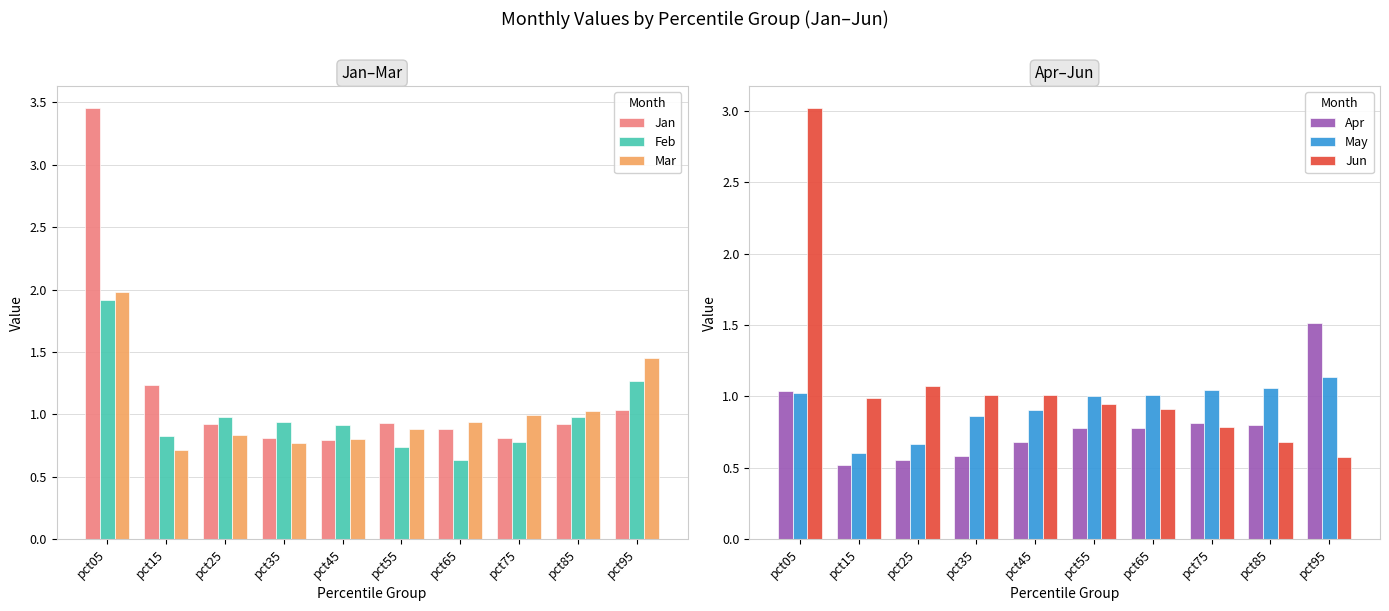

Are the bars horizontal?

No